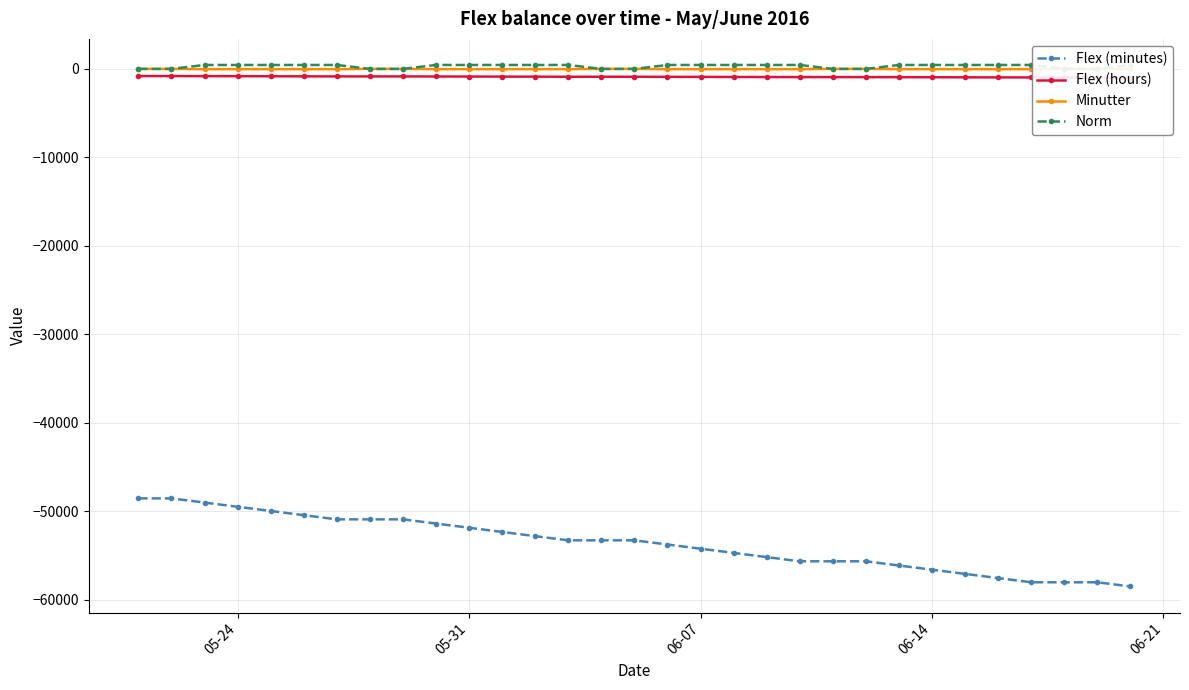

How many values in the Flex (minutes) series exceed -53268?

13